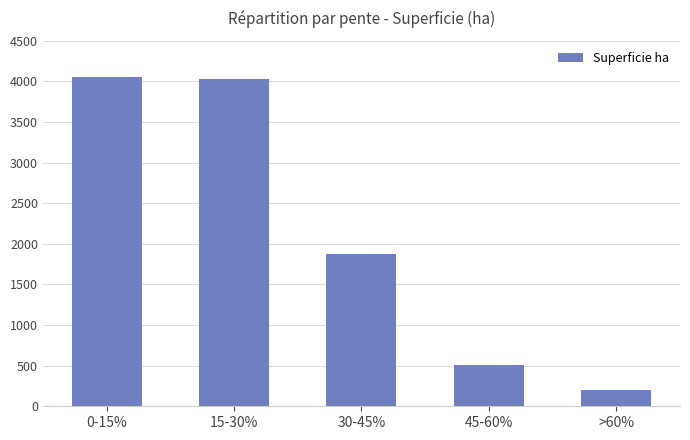

Which label corresponds to the smallest value in the chart?

>60%